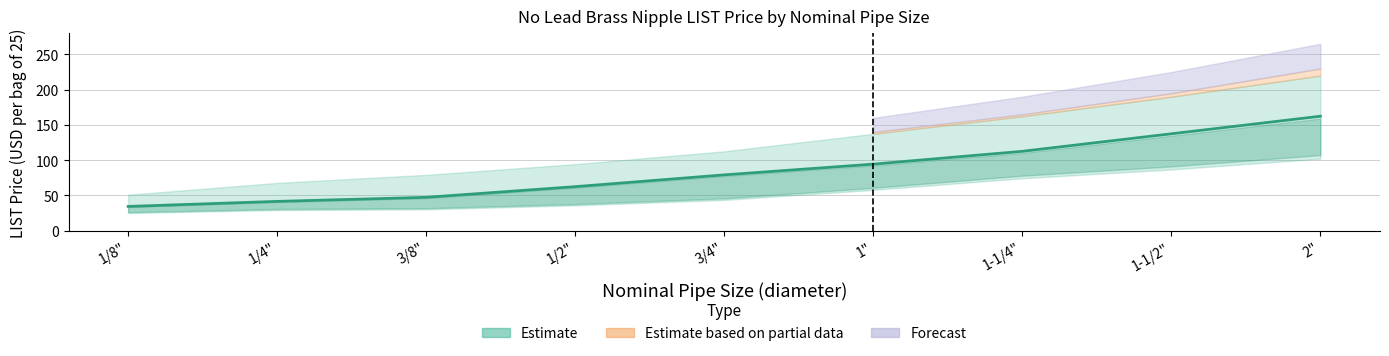

At which label does Estimate (mid) reach its peak?

2"